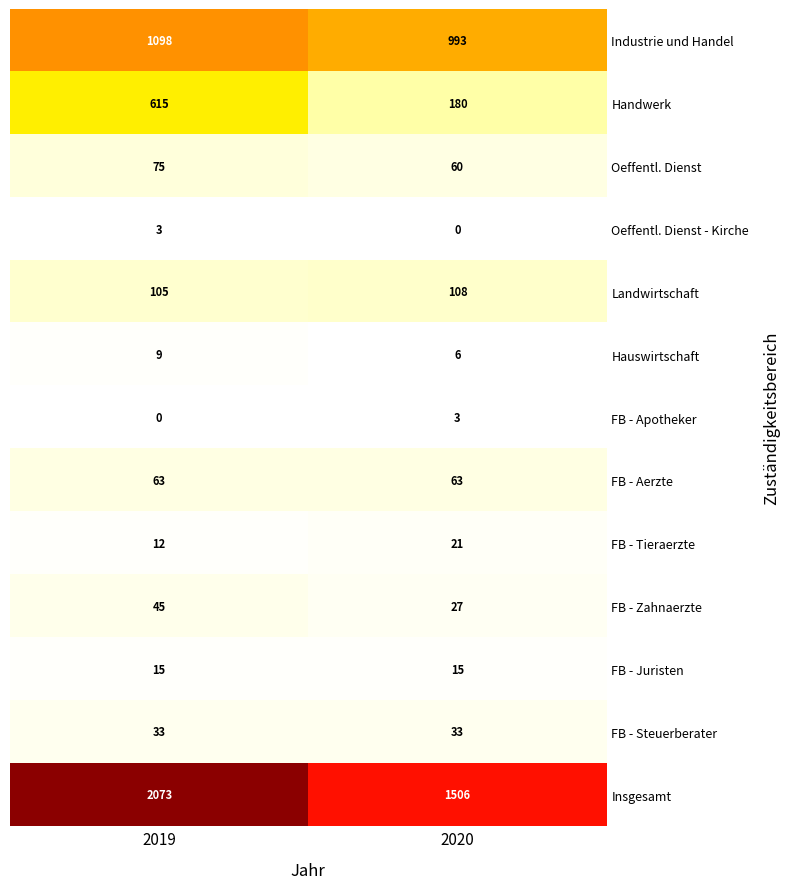

Which series has the largest range (max minus min)?

Insgesamt